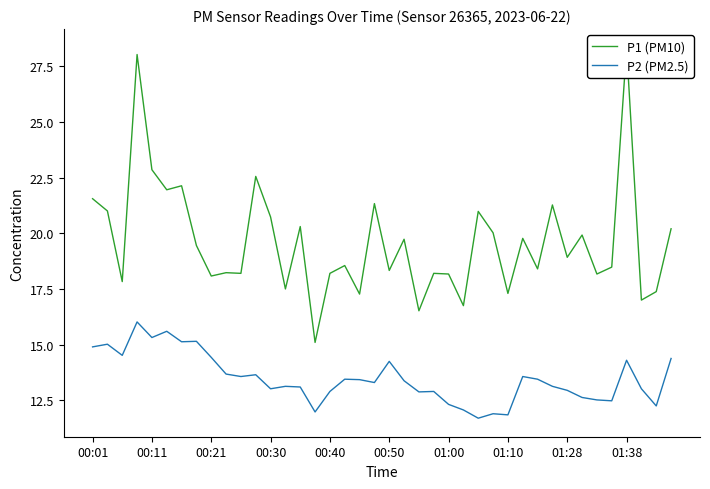

What is the maximum value shown in the chart?

28.3